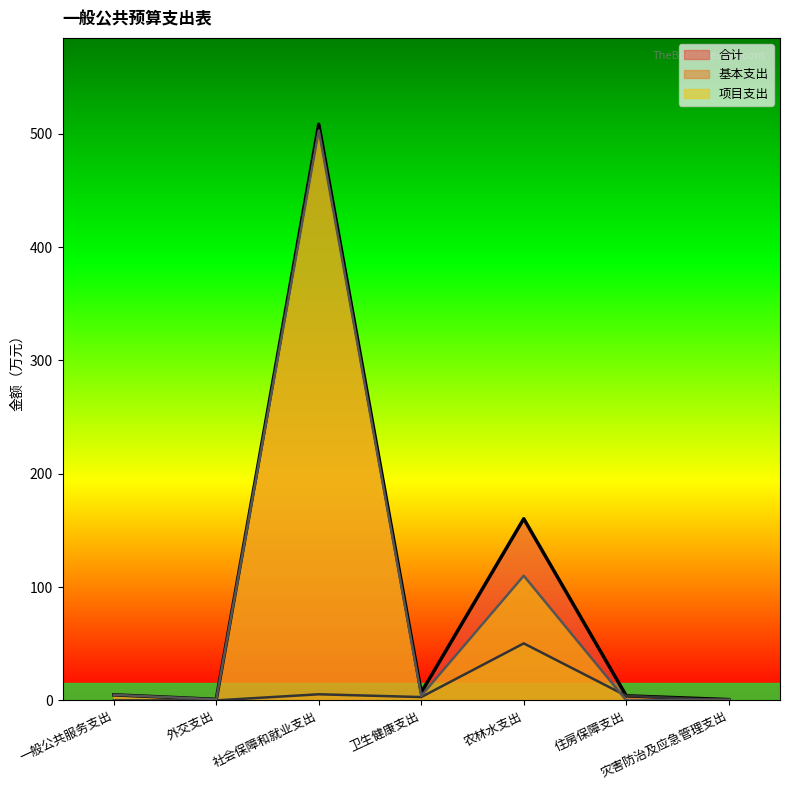

At which category does 合计 reach its first local valley?

外交支出